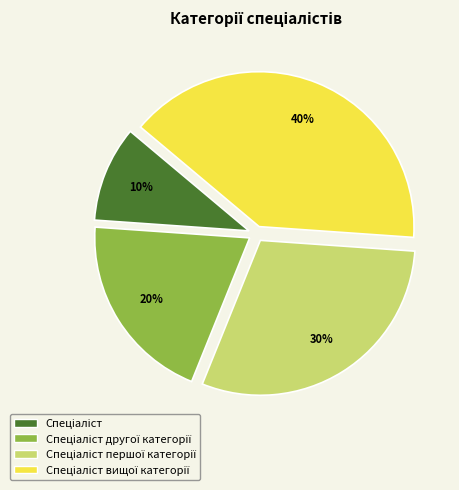

Does any single category account for the majority?

No